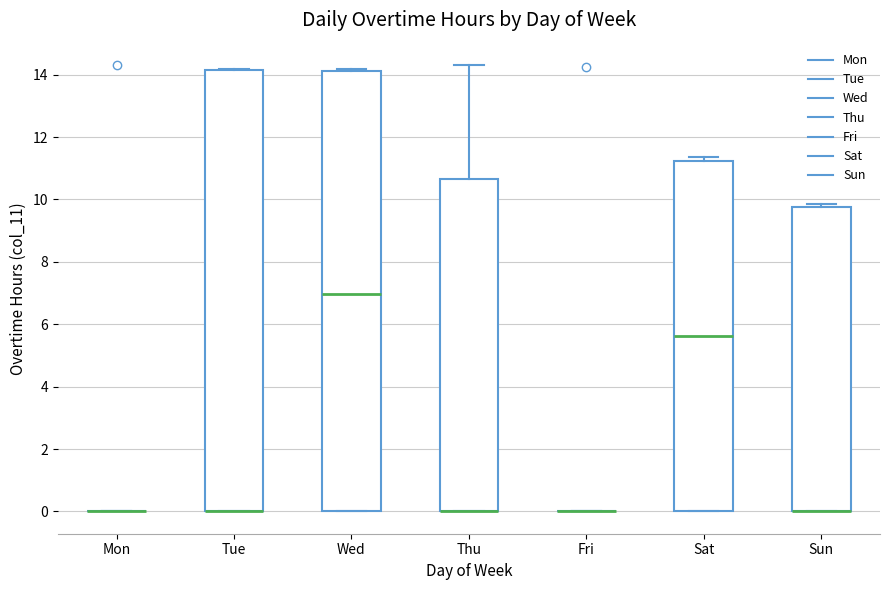

Where does the median line of the box for Wed sit on the y-axis? The values are not printed on the chart, so give them approximately, as read against the axis.

7.0